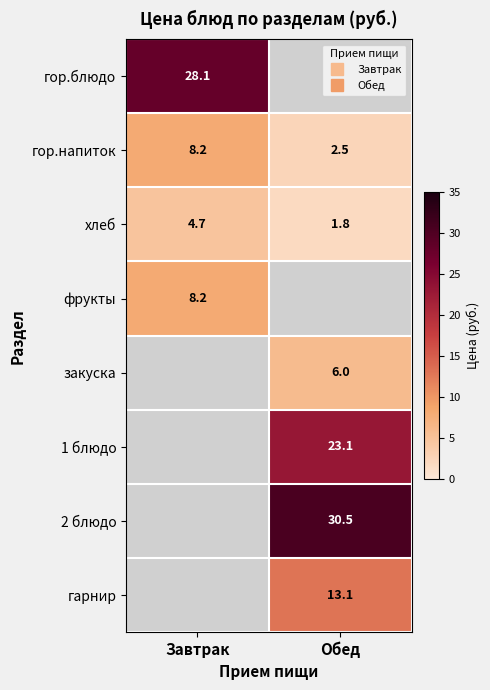

At how many categories does at least one series exceed 9?

2